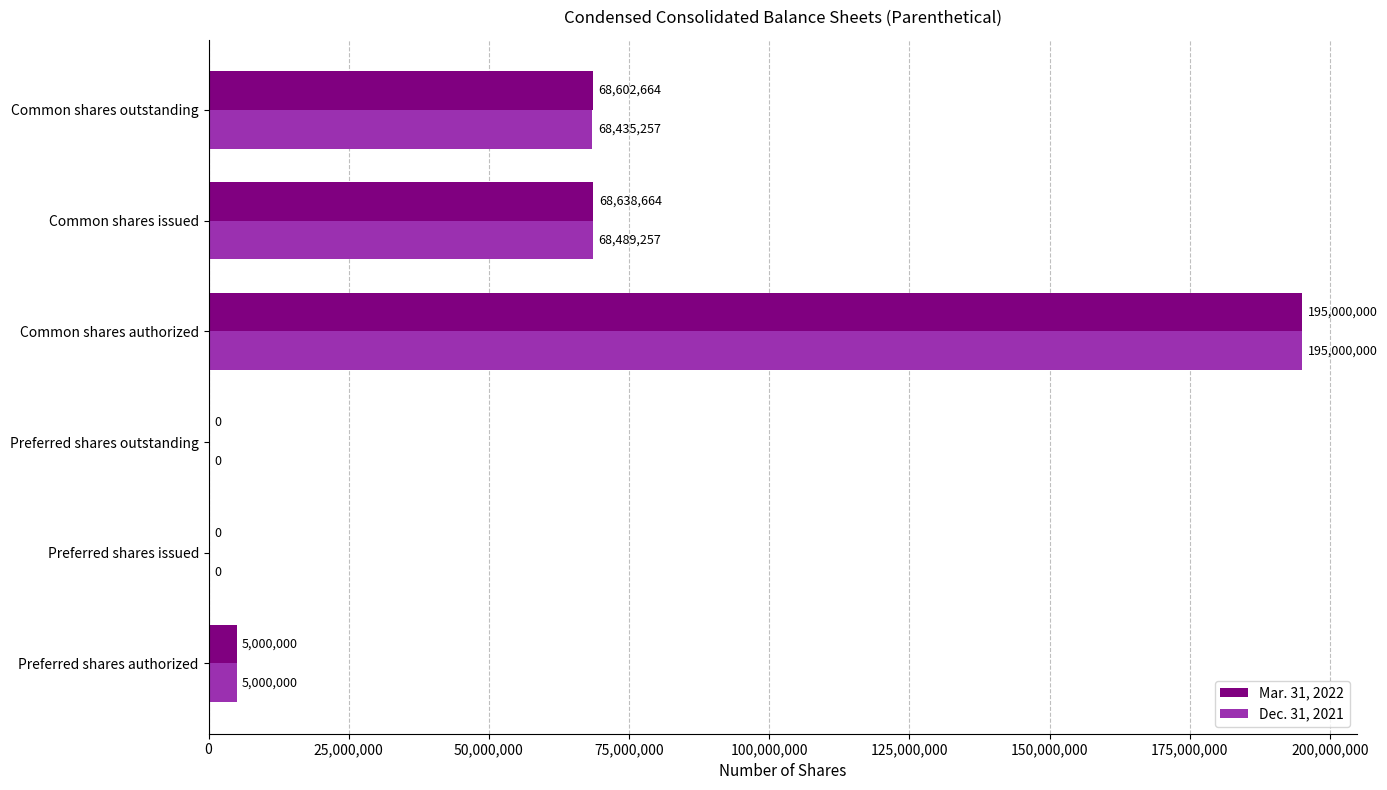

What is the maximum value for Dec. 31, 2021?

195000000